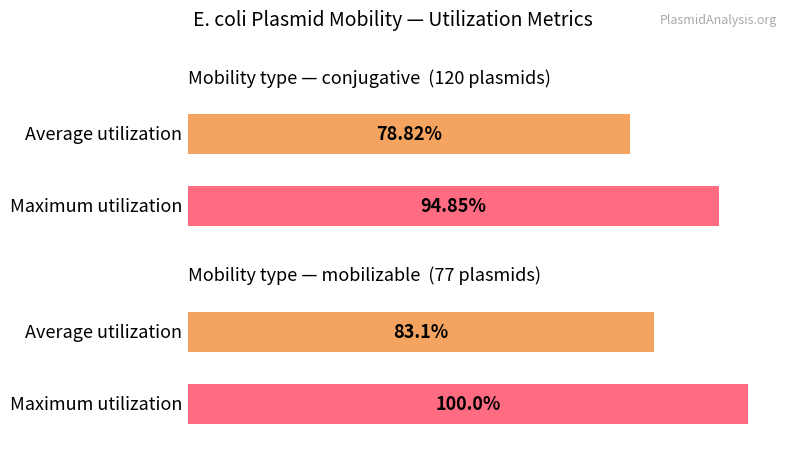

List the labels in order of value, smallest first.

mobilizable, conjugative